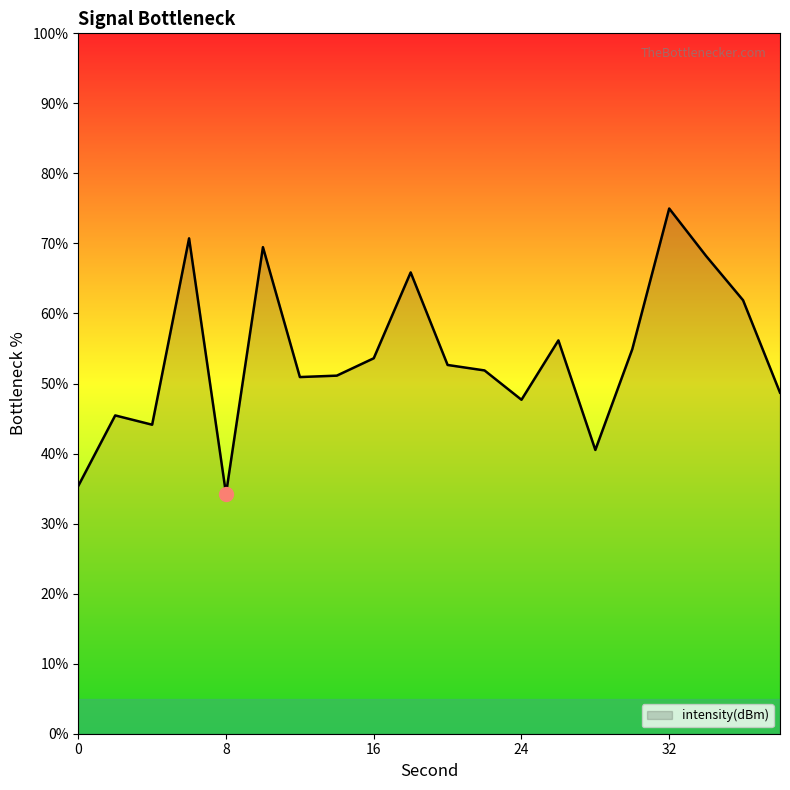

What is the difference between the maximum and minimum values?

40.7